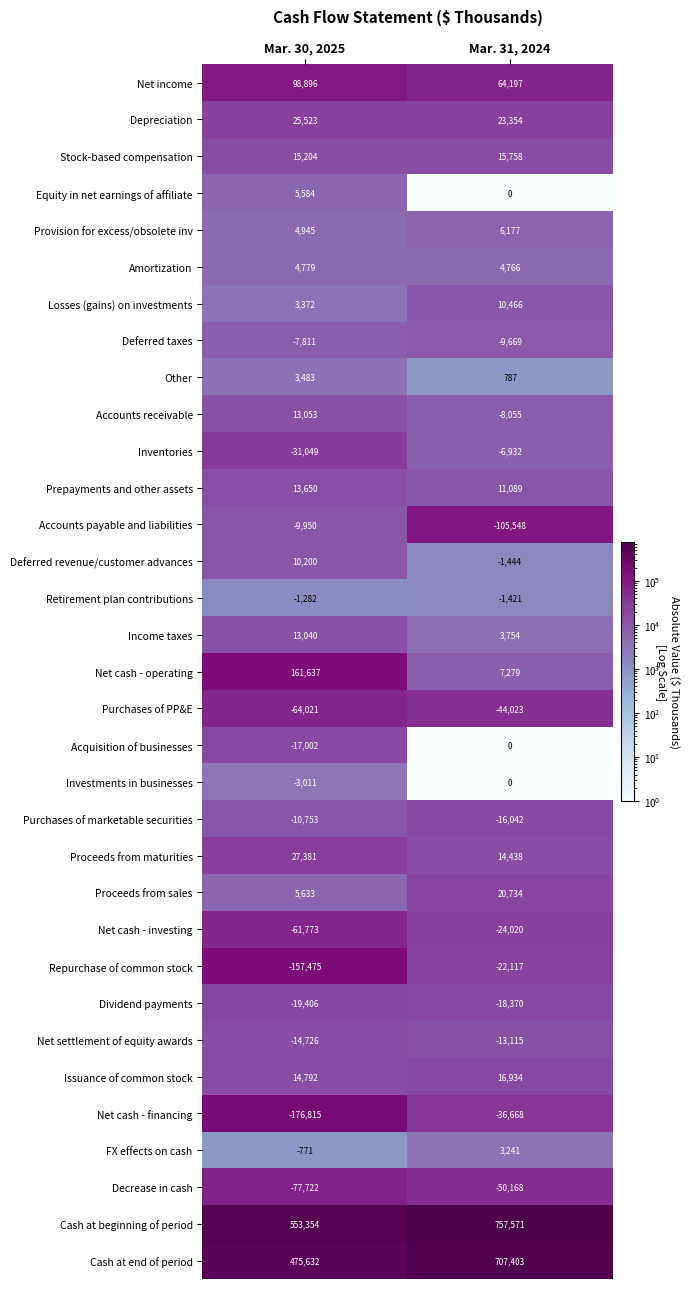

Which series has the largest total across all categories?

Cash at beginning of period